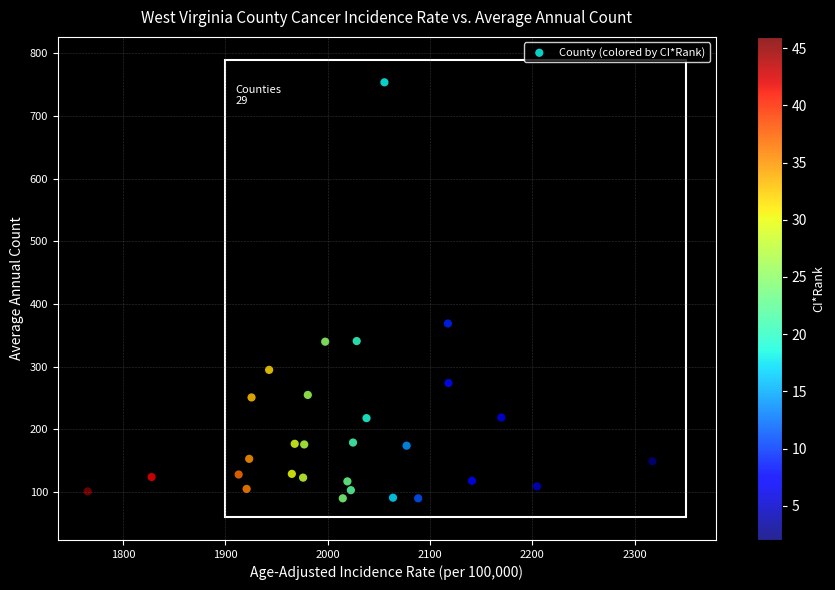

What Y value in the scatter plot is closest to 422?

369